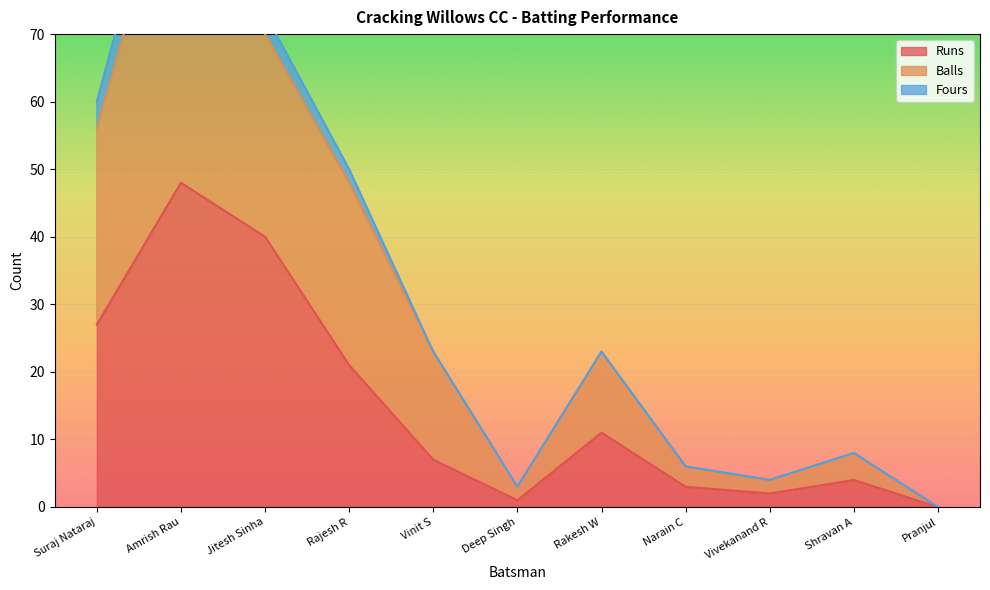

What is the sum of all Runs values?

164